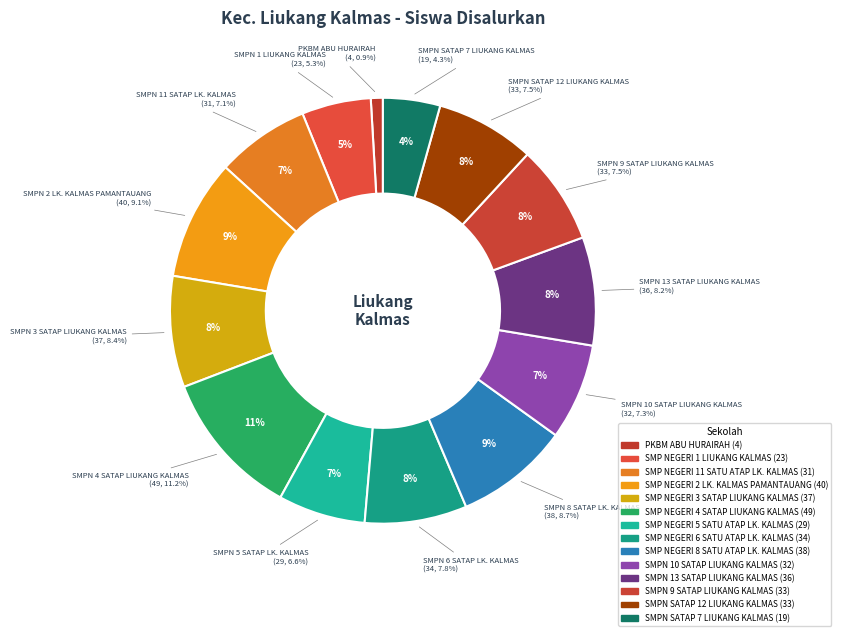

Does SMP NEGERI 6 SATU ATAP LK. KALMAS account for over 50% of the chart?

No